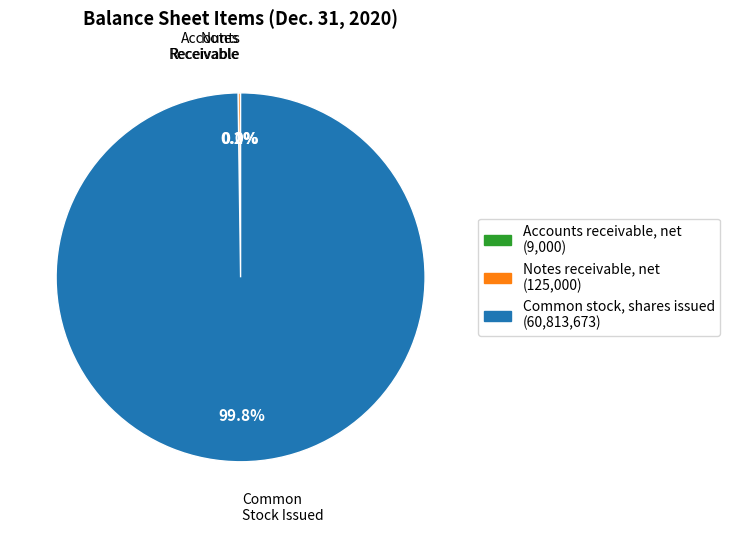

Is Common stock, shares issued the majority of the pie?

Yes